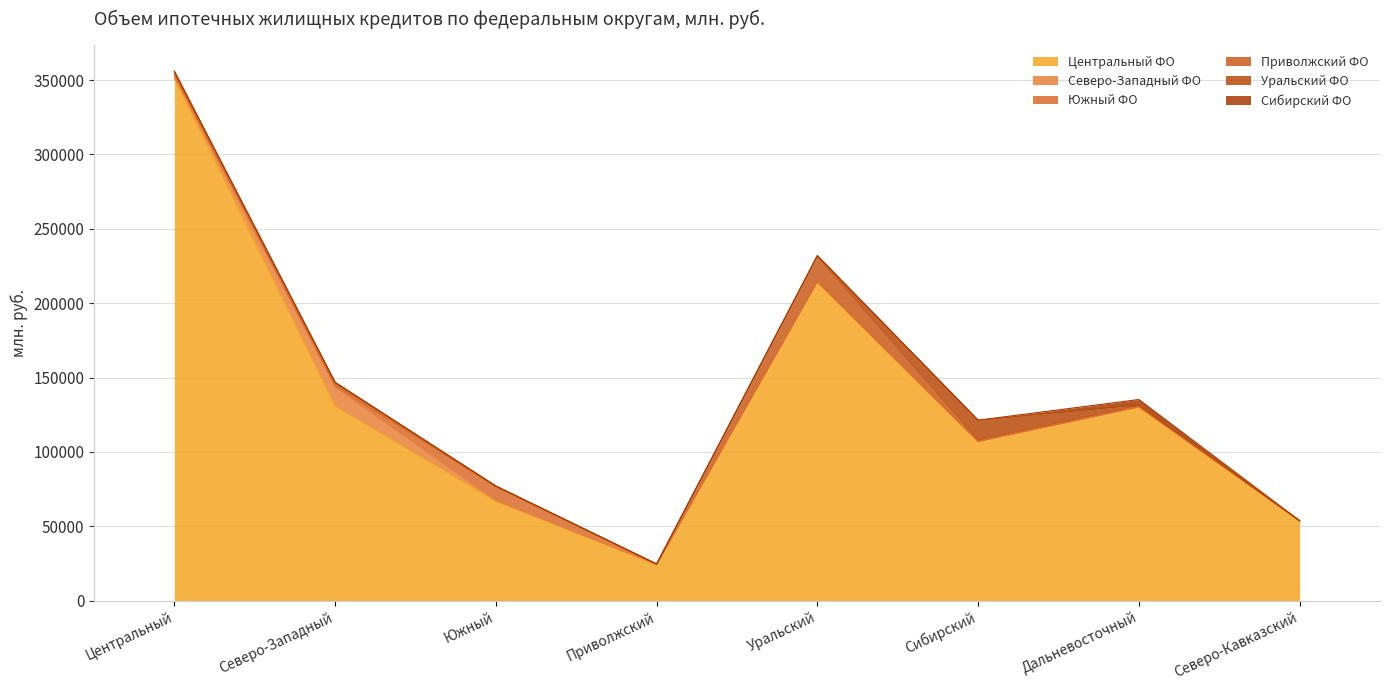

Read the Северо-Западный ФО value at Северо-Кавказский, to the nearest 50.

150